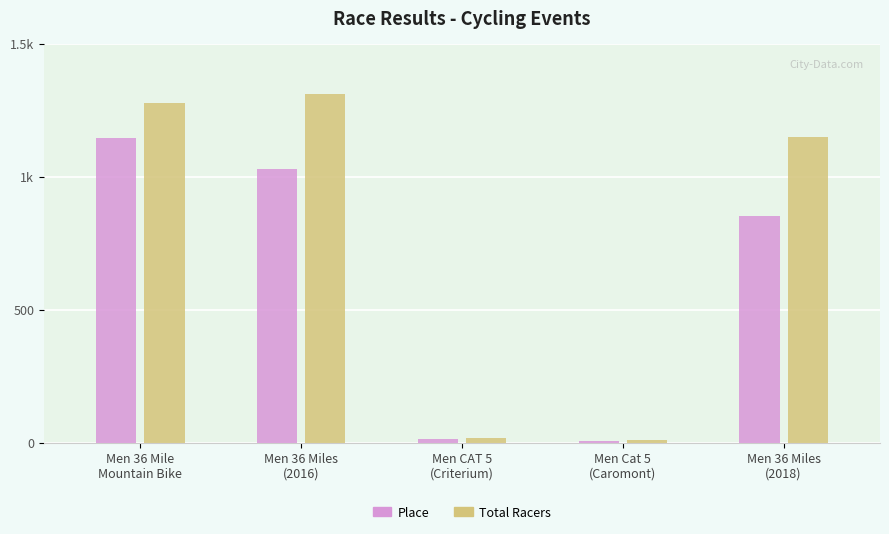

Is it true that Place equals 1151 at Men 36 Miles
(2018)?

False